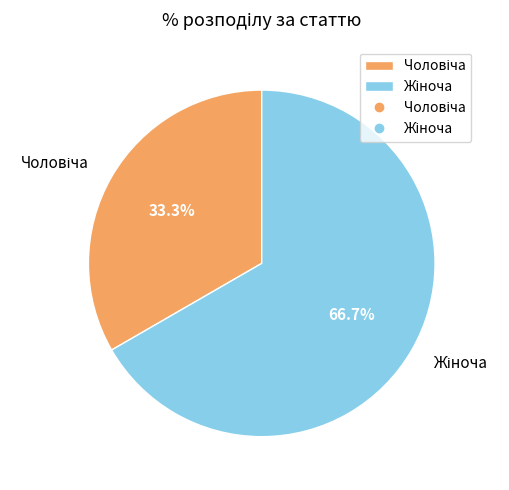

Is there any slice that represents more than half of the pie?

Yes